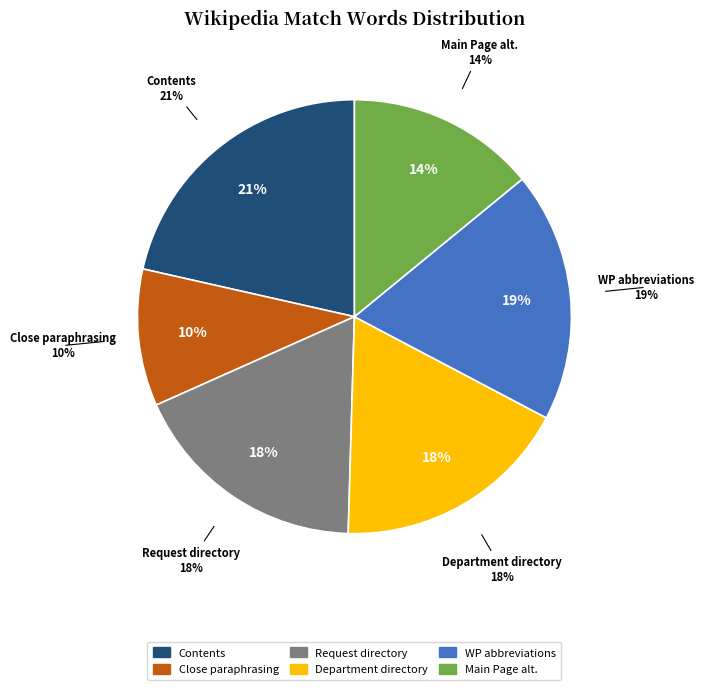

Does Wikipedia:Contents represent more than half of the total?

No